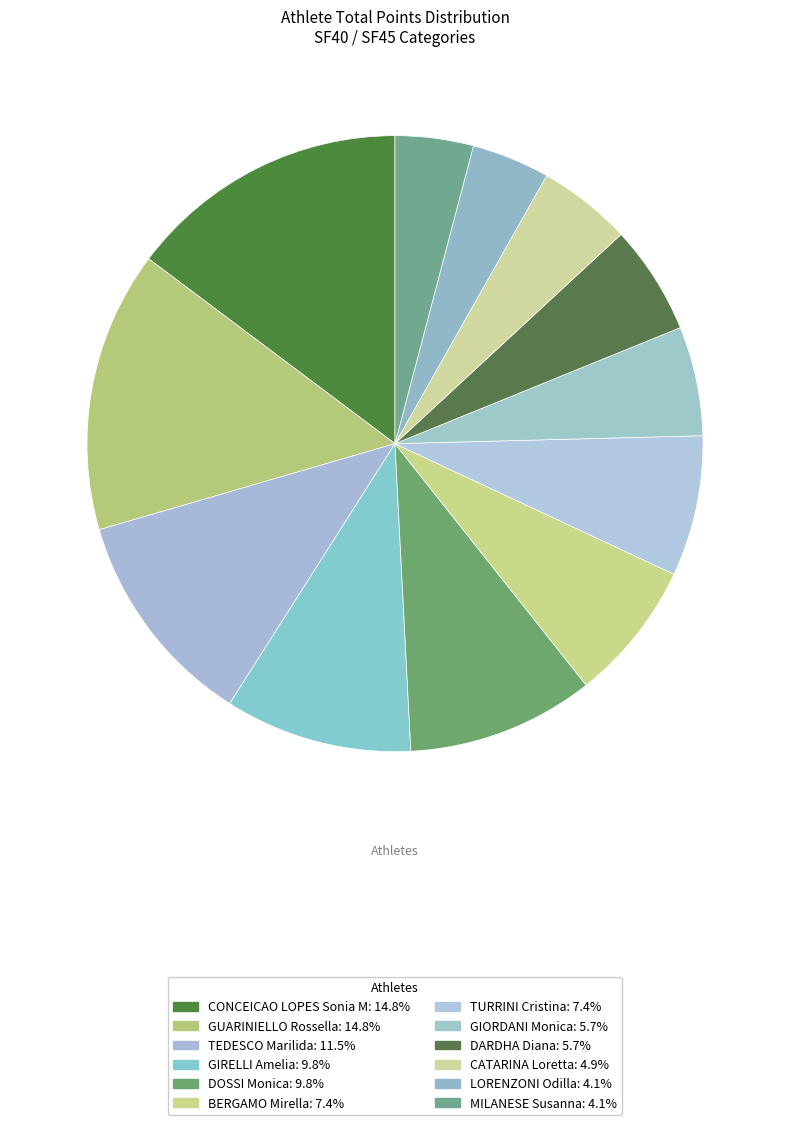

Between DOSSI Monica and TEDESCO Marilida, which is larger?

TEDESCO Marilida